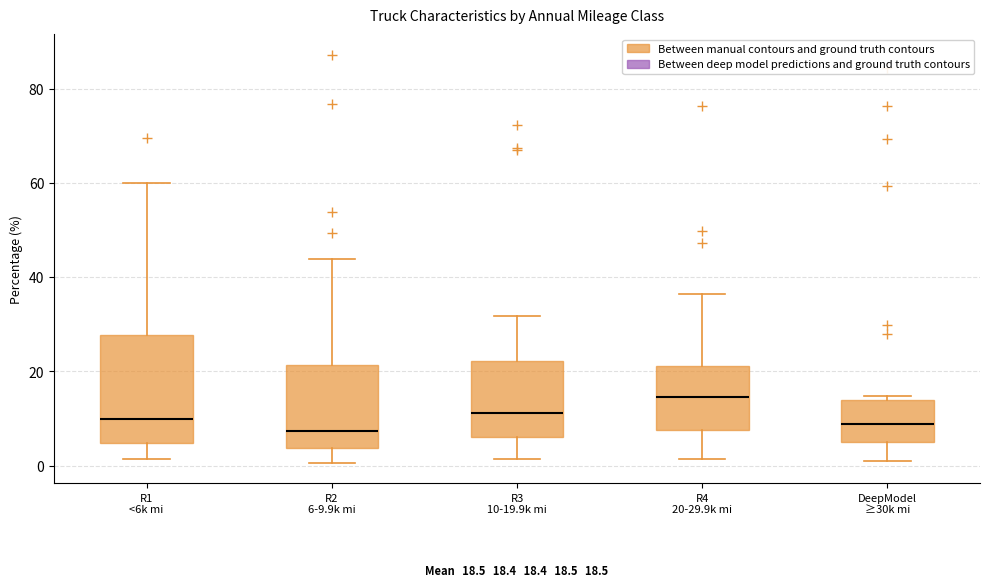

Comparing the boxes themselves (not the whiskers), which one is the tallest?

R1 <6k mi